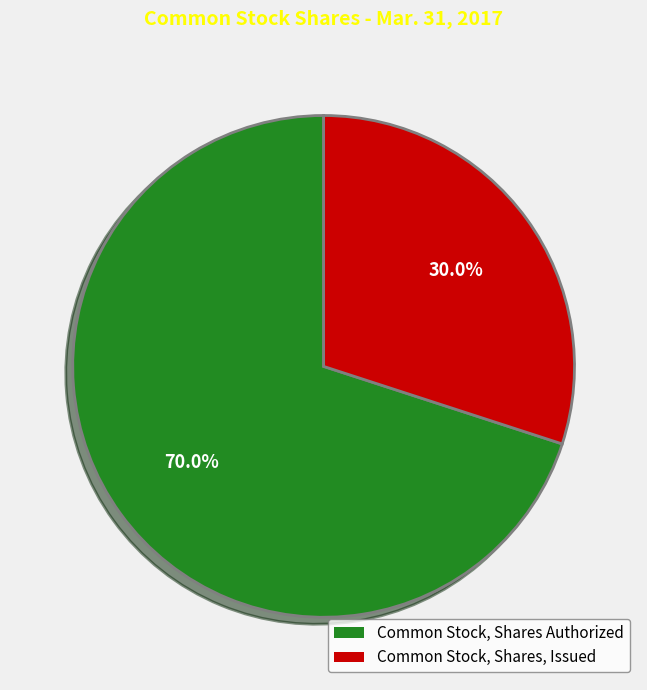

How many segments does this pie chart have?

2